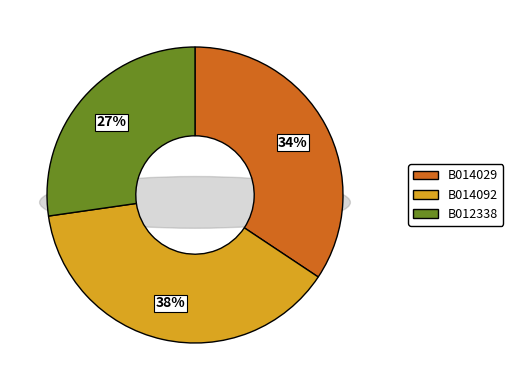

Approximately how many times larger is the value at B012338 compared to B014029?

0.8